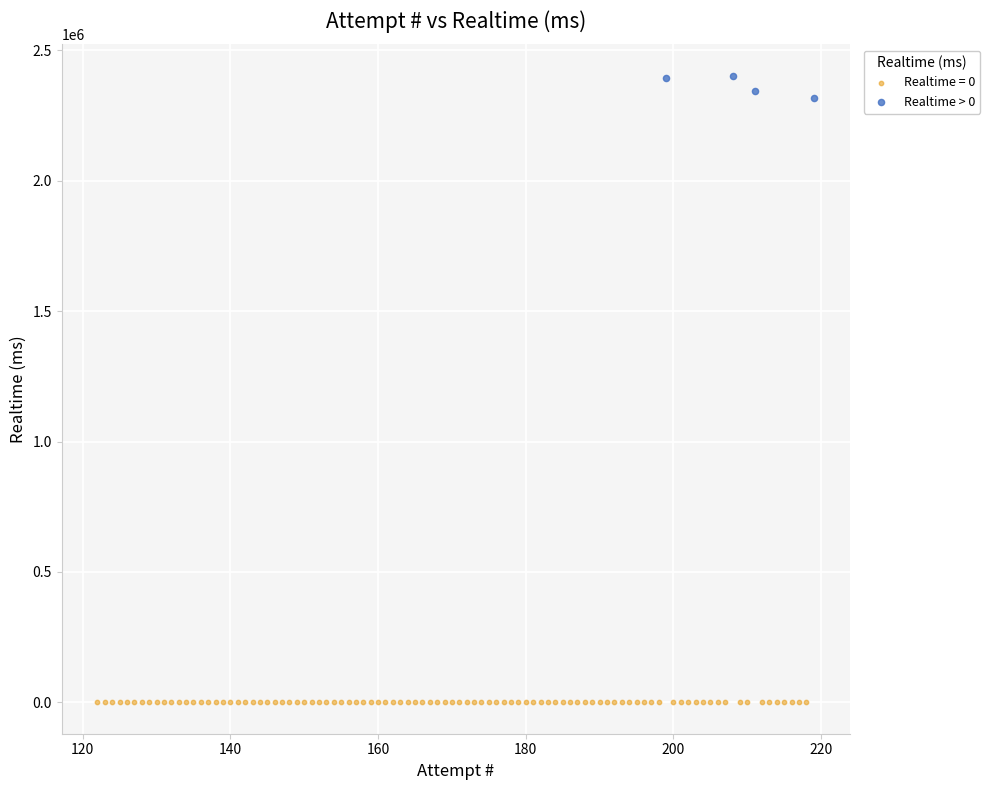

Which series contains the highest Y value?

Realtime > 0